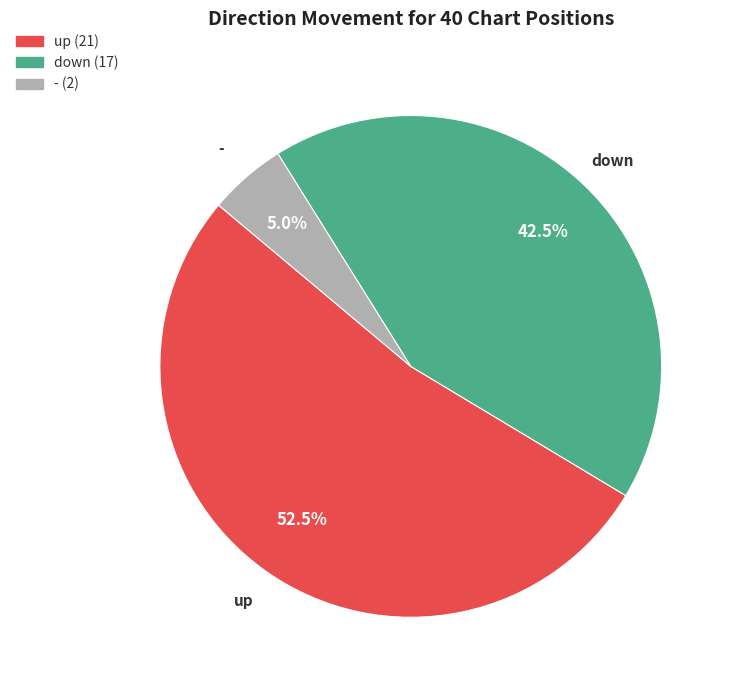

Rank the categories by value from lowest to highest.

-, down, up